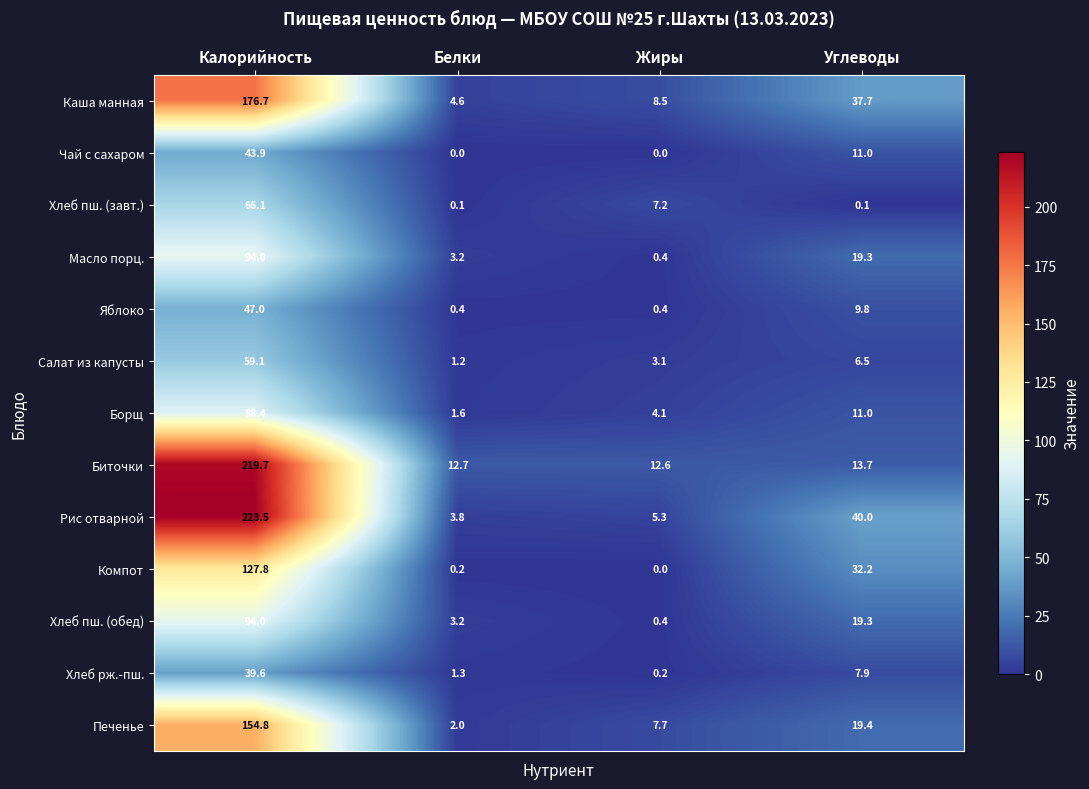

True or false: Салат из капусты has a value of 3.8 at Углеводы.

False